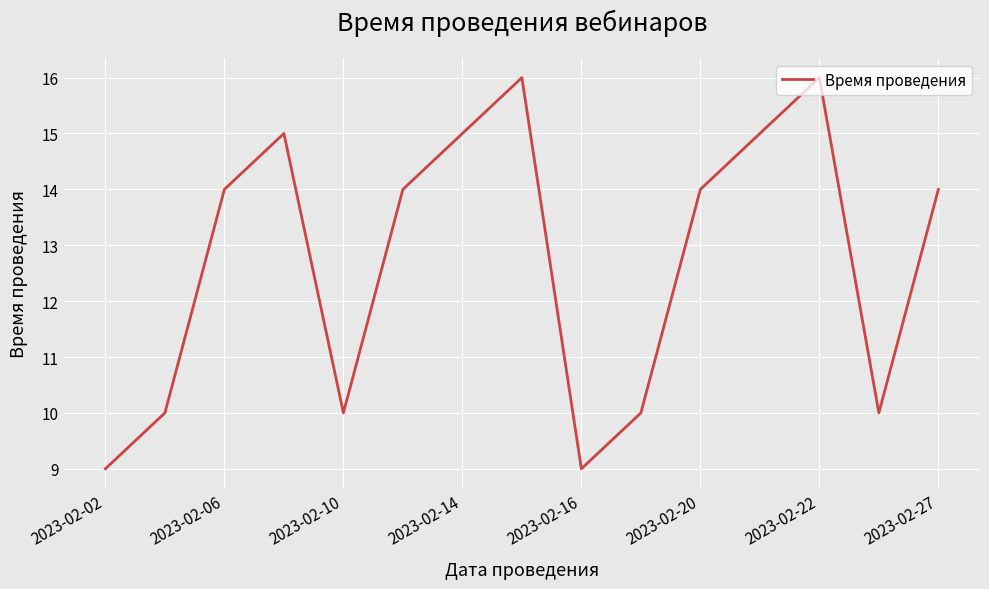

Reading left to right, extract all data points from this chart.

9	10	14	15	10	14	15	16	9	10	14	15	16	10	14